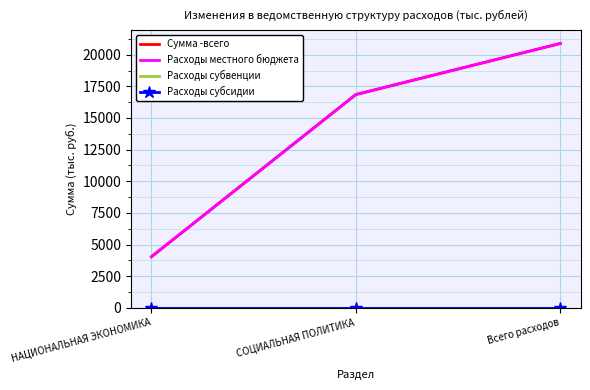

Reading left to right, list all the values displayed in this chart.

Сумма -всего: 4035.5	16852.7	20888.2
Расходы местного бюджета: 4035.5	16852.7	20888.2
Расходы субвенции: 0.0	0.0	0.0
Расходы субсидии: 0.0	0.0	0.0